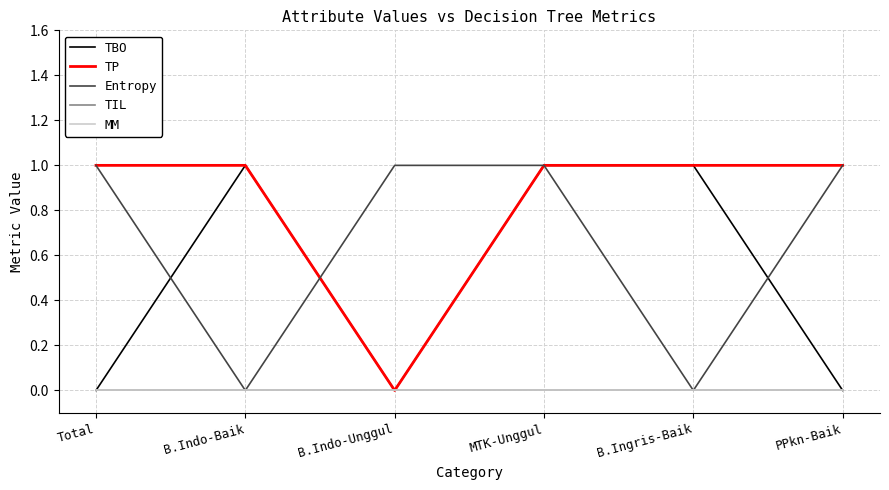

Rank the series by their maximum value, from highest to lowest.

TBO, TP, Entropy, TIL, MM